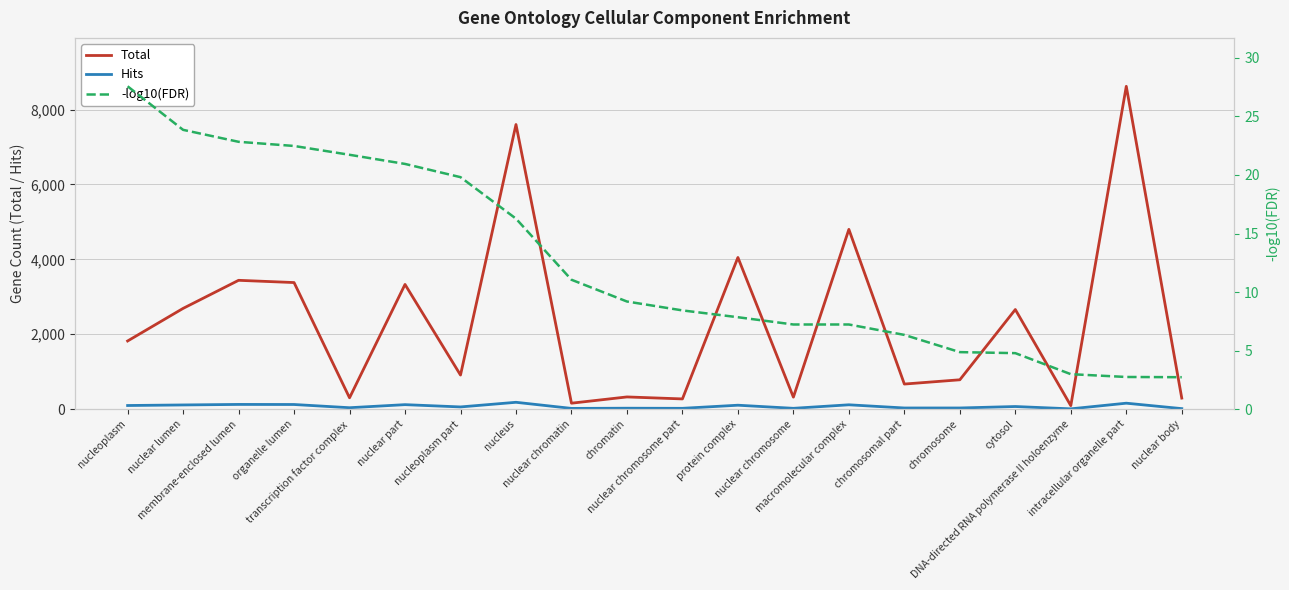

The value of -log10(FDR) at chromosomal part is 6.3. True or false?

True